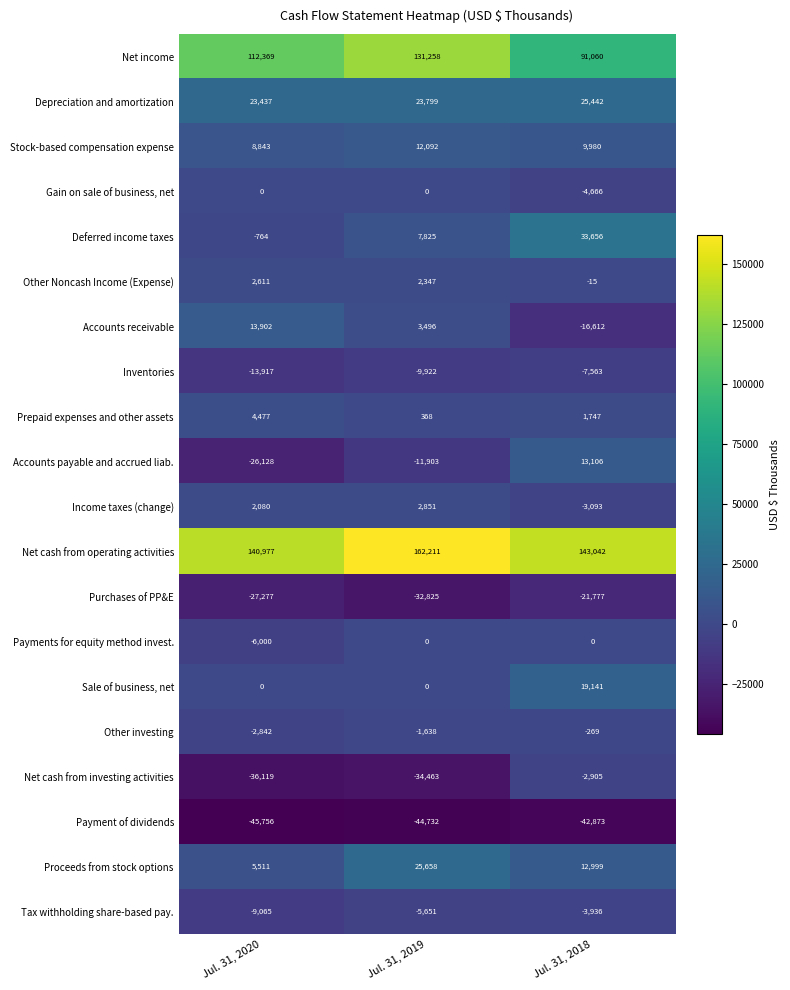

Which label corresponds to the largest value in the chart?

Jul. 31, 2019